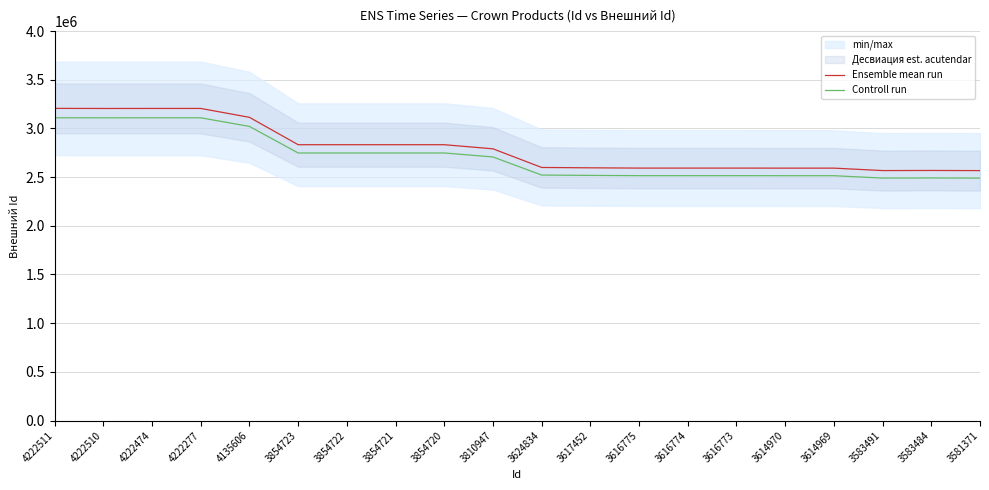

Rank the categories by Ensemble mean run value from highest to lowest.

4222511, 4222277, 4222474, 4222510, 4135606, 3854723, 3854722, 3854721, 3854720, 3810947, 3624834, 3617452, 3616775, 3616774, 3616773, 3614969, 3614970, 3583484, 3583491, 3581371